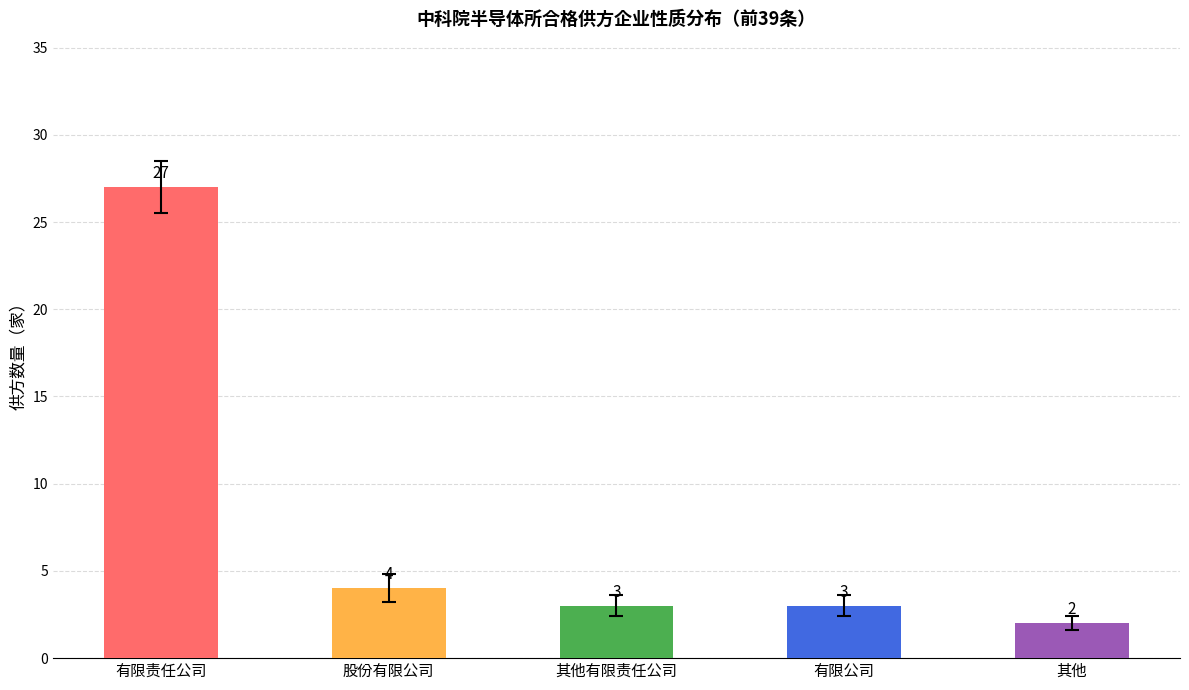

Where does the data first go above 3?

有限责任公司